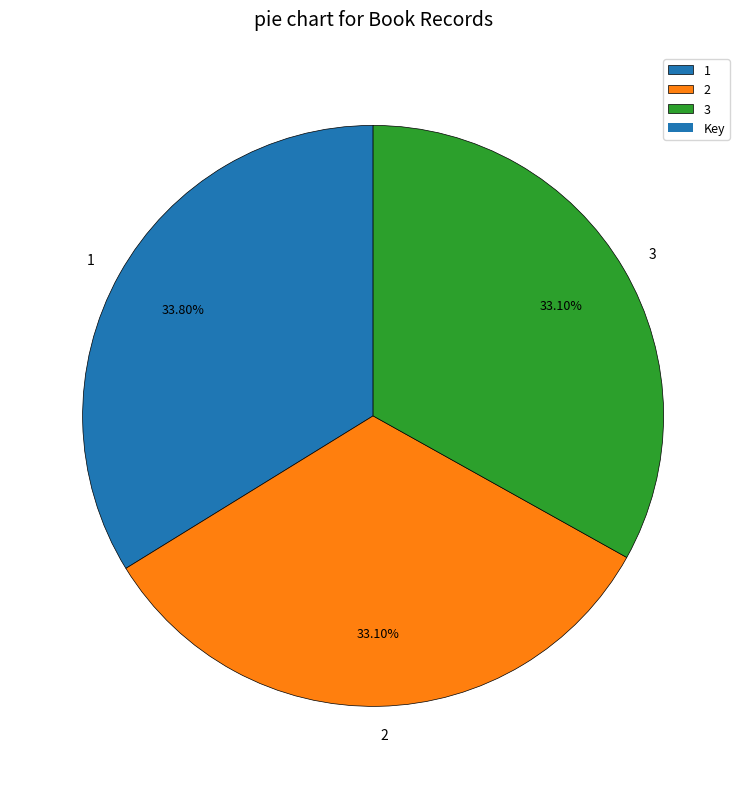

To the nearest percent, what is the difference between the largest and smallest slice percentages?

1%